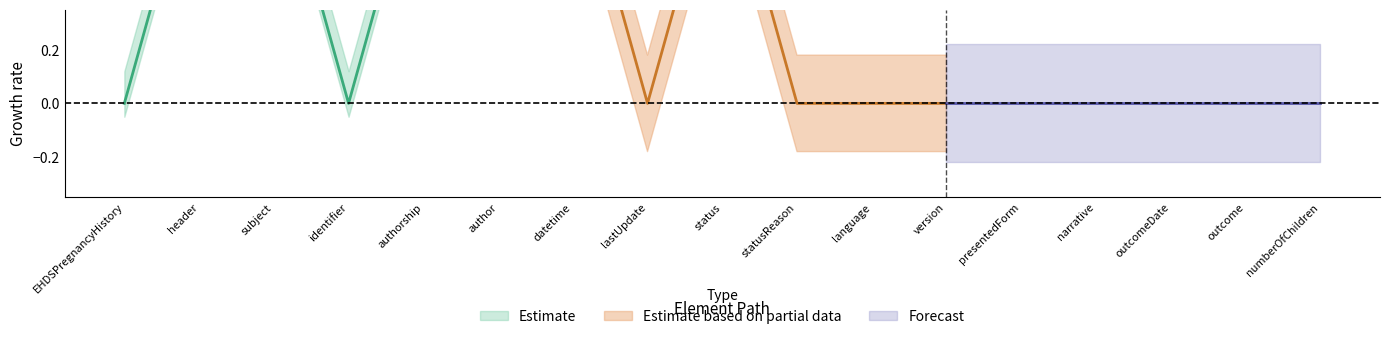

The Base Min series shows -1 at 7. True or false?

False